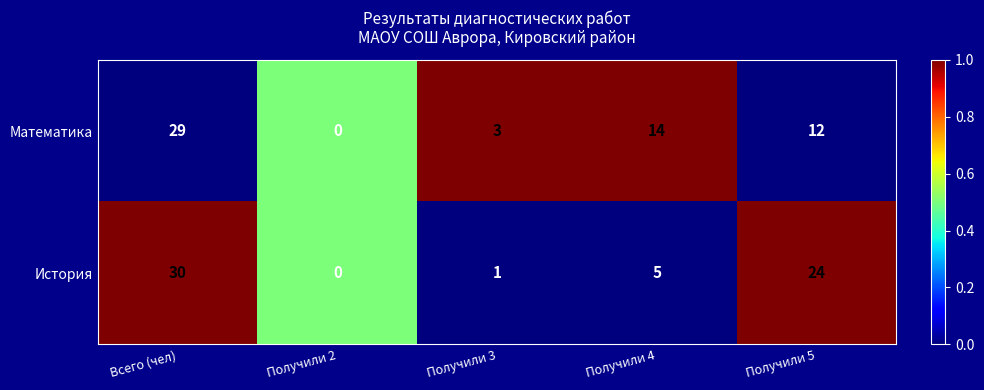

Which series has the largest range (max minus min)?

История